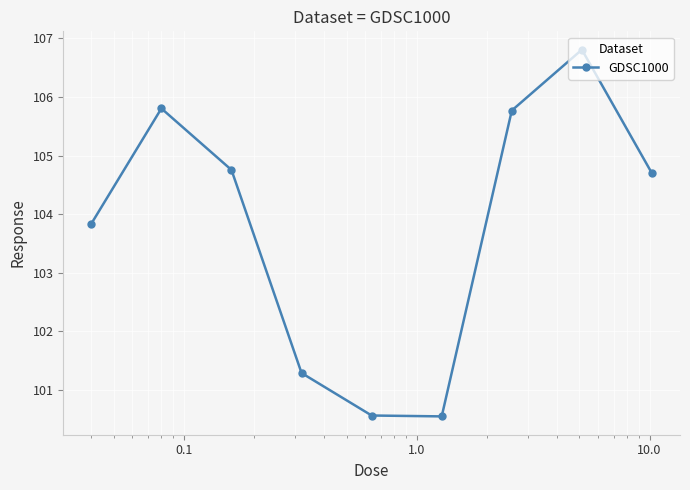

What is the value of the 1st point from the left?

103.8